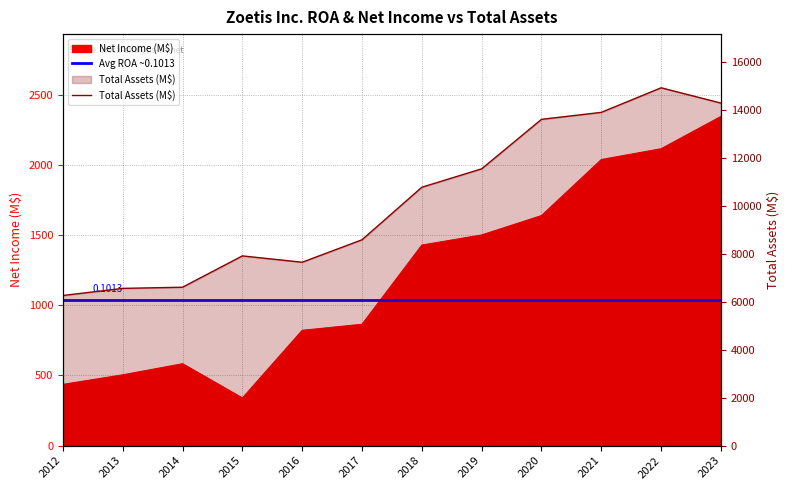

How many categories are shown in the chart?

12